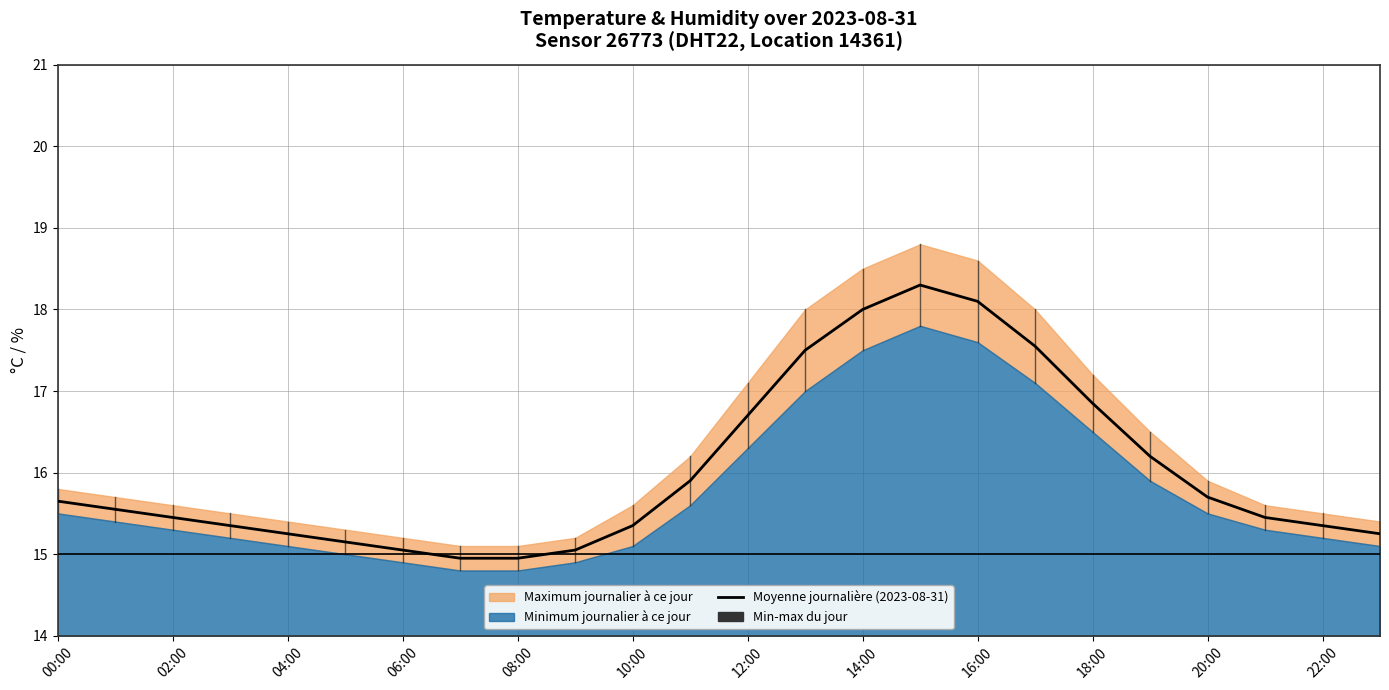

What is the ratio of the value at 10:00 to the value at 04:00?

1.0